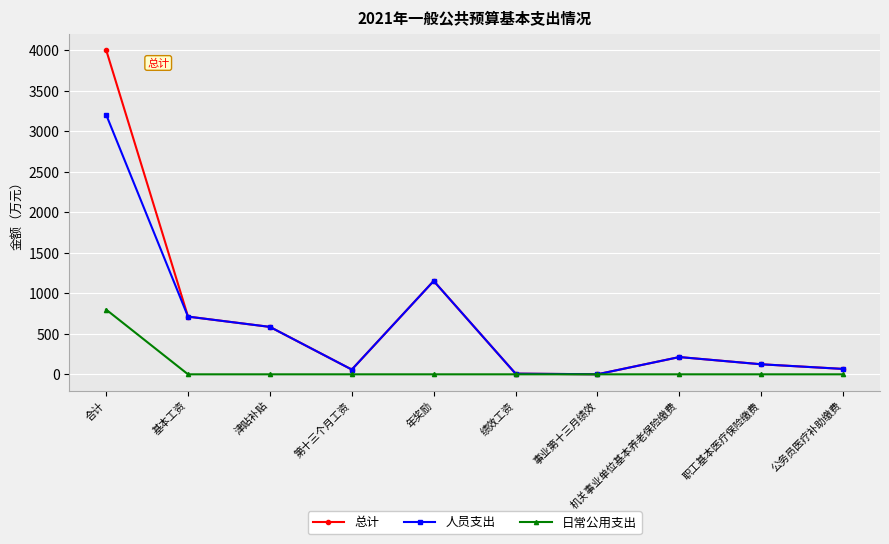

True or false: 人员支出 has a value of 1152.6 at 年奖励.

True